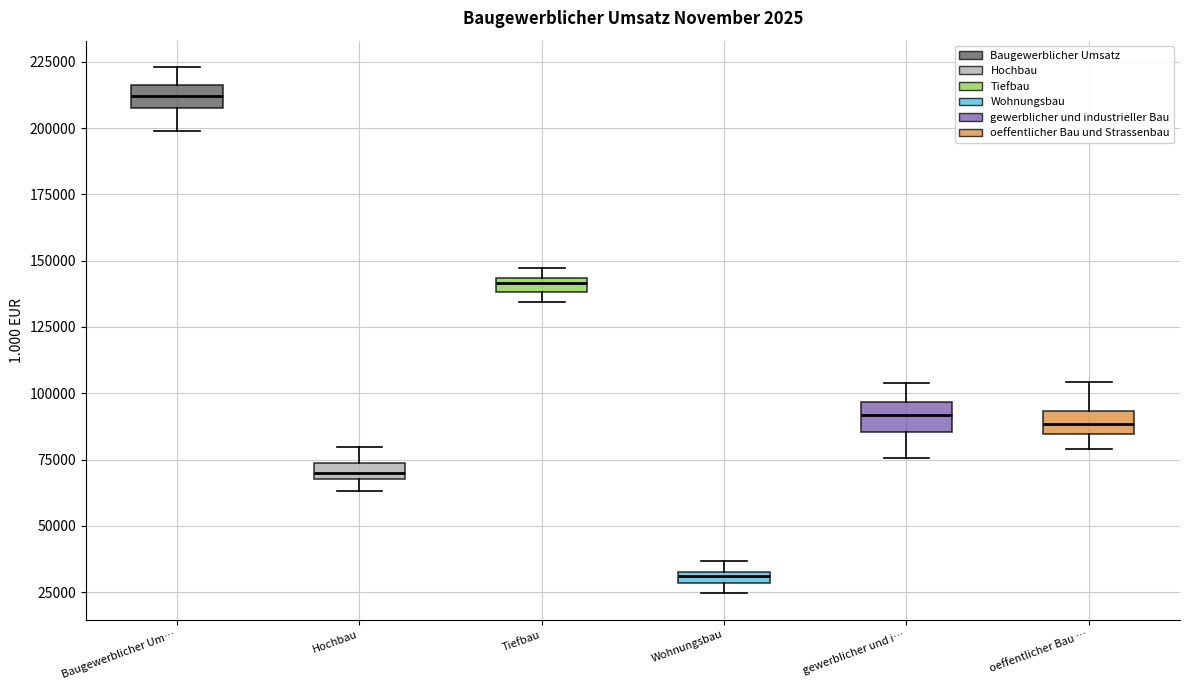

Where is the upper edge of the box for oeffentlicher Bau … on the y-axis? The values are not printed on the chart, so give them approximately, as read against the axis.

95000